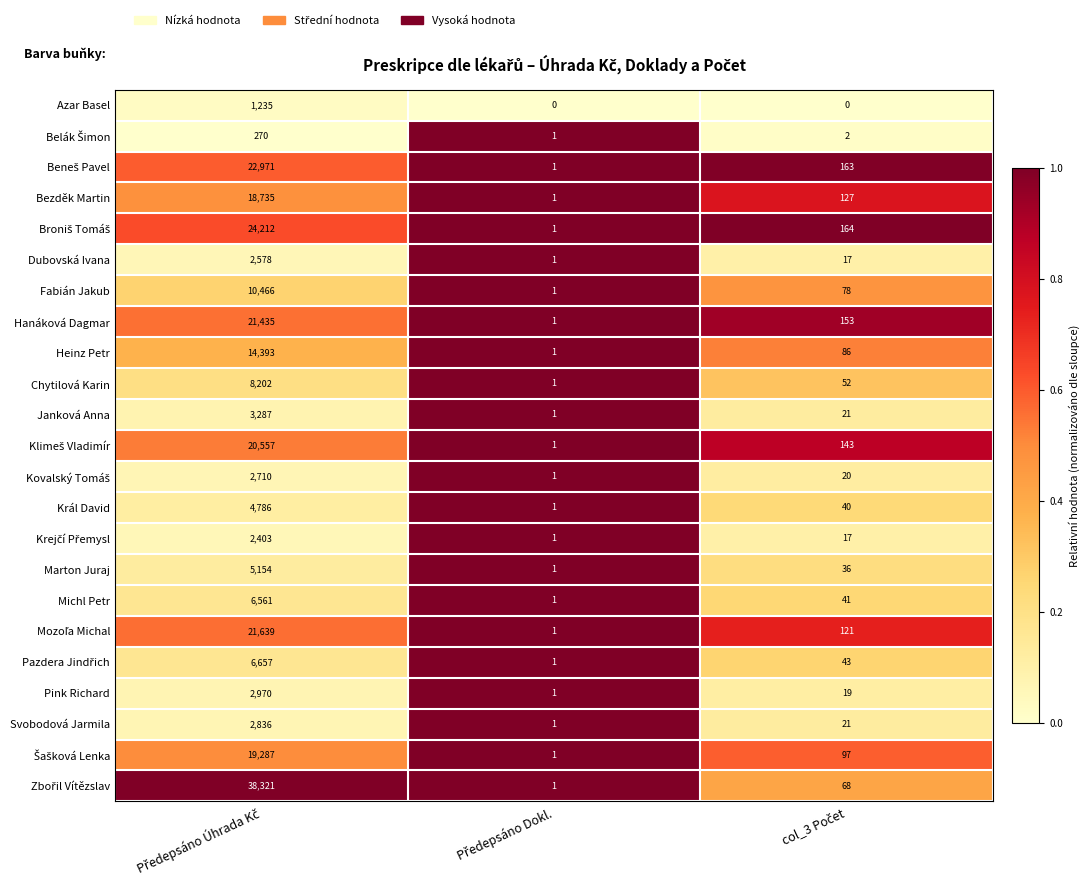

What is the highest value of the Chytilová Karin series?

8202